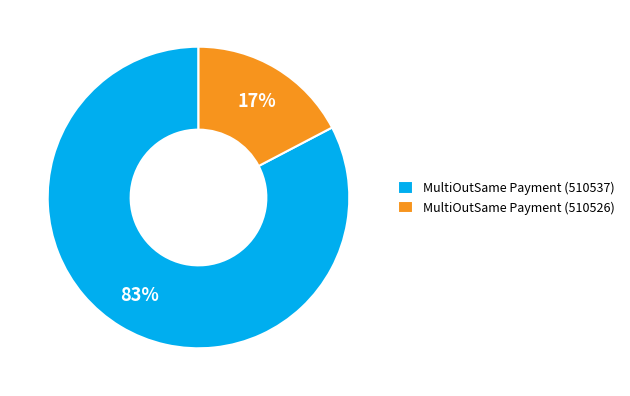

Do MultiOutSame Payment (510537) and MultiOutSame Payment (510526) together represent more than half of the pie?

Yes